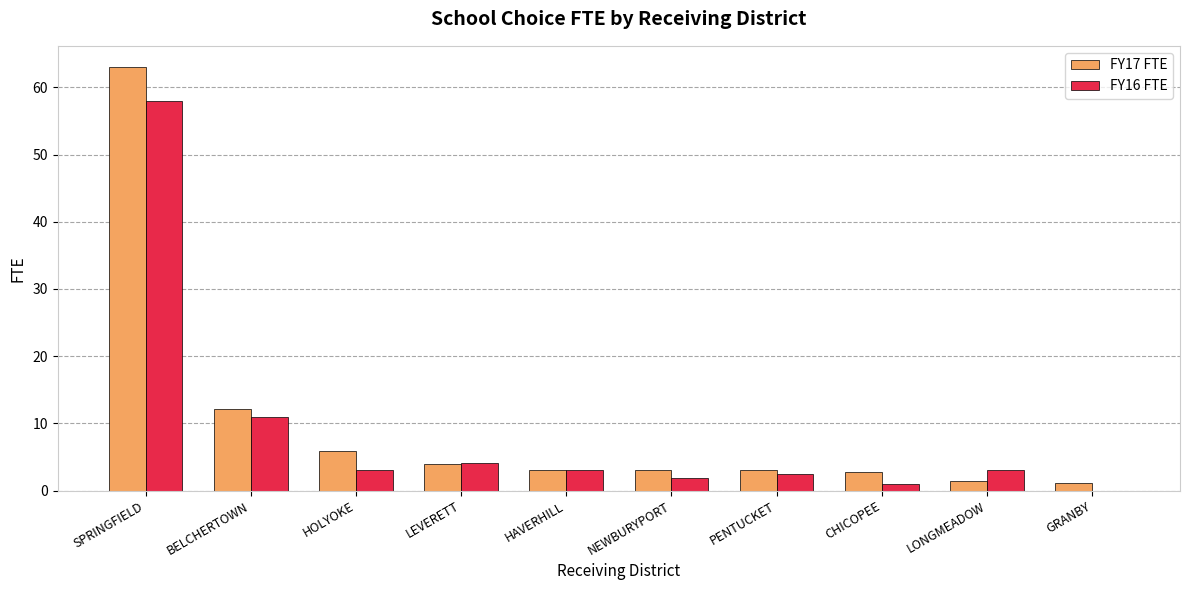

Between BELCHERTOWN and LONGMEADOW, which series saw the biggest shift?

FY17 FTE